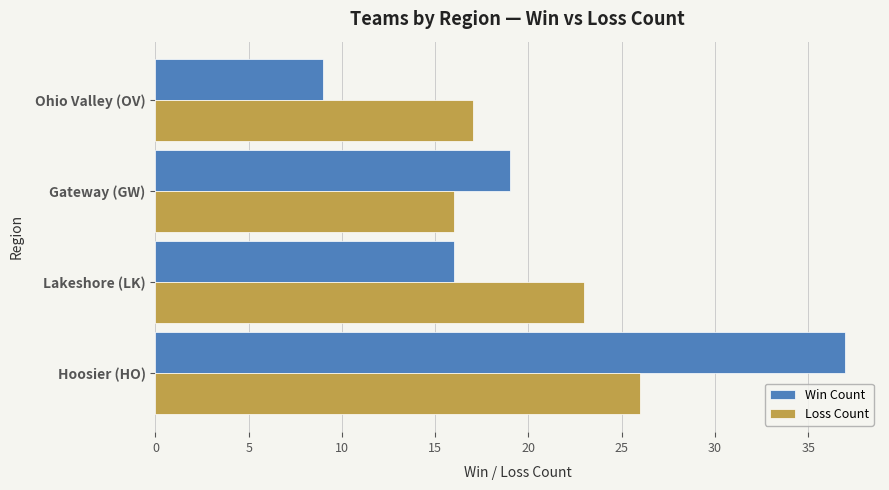

What is the total value across all series at Ohio Valley (OV)?

26